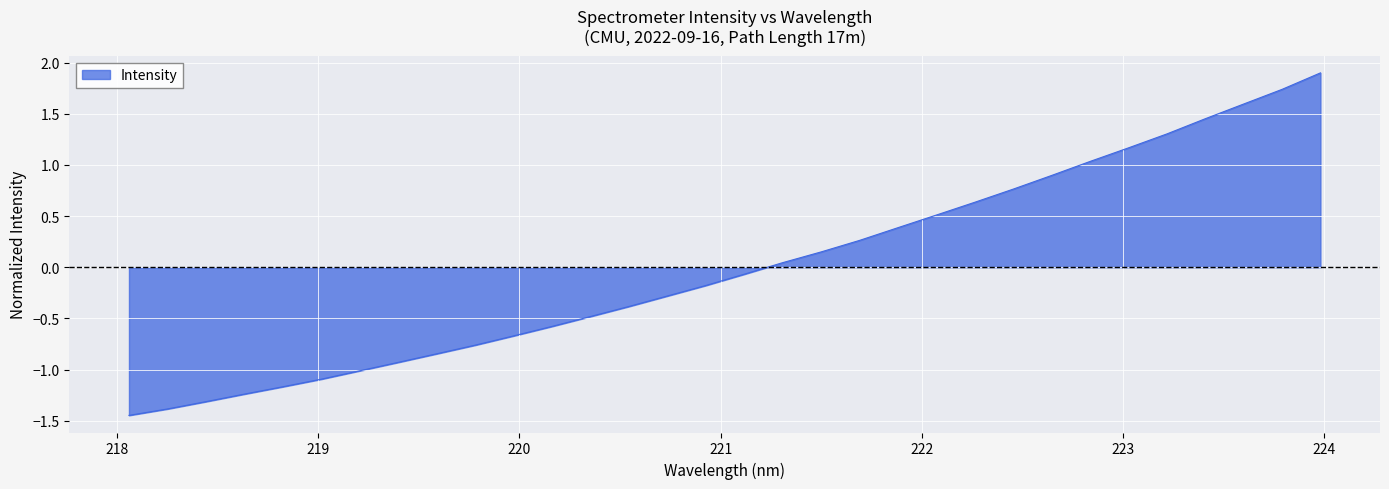

Is it true that the value at 219.9712 is -0.4?

False